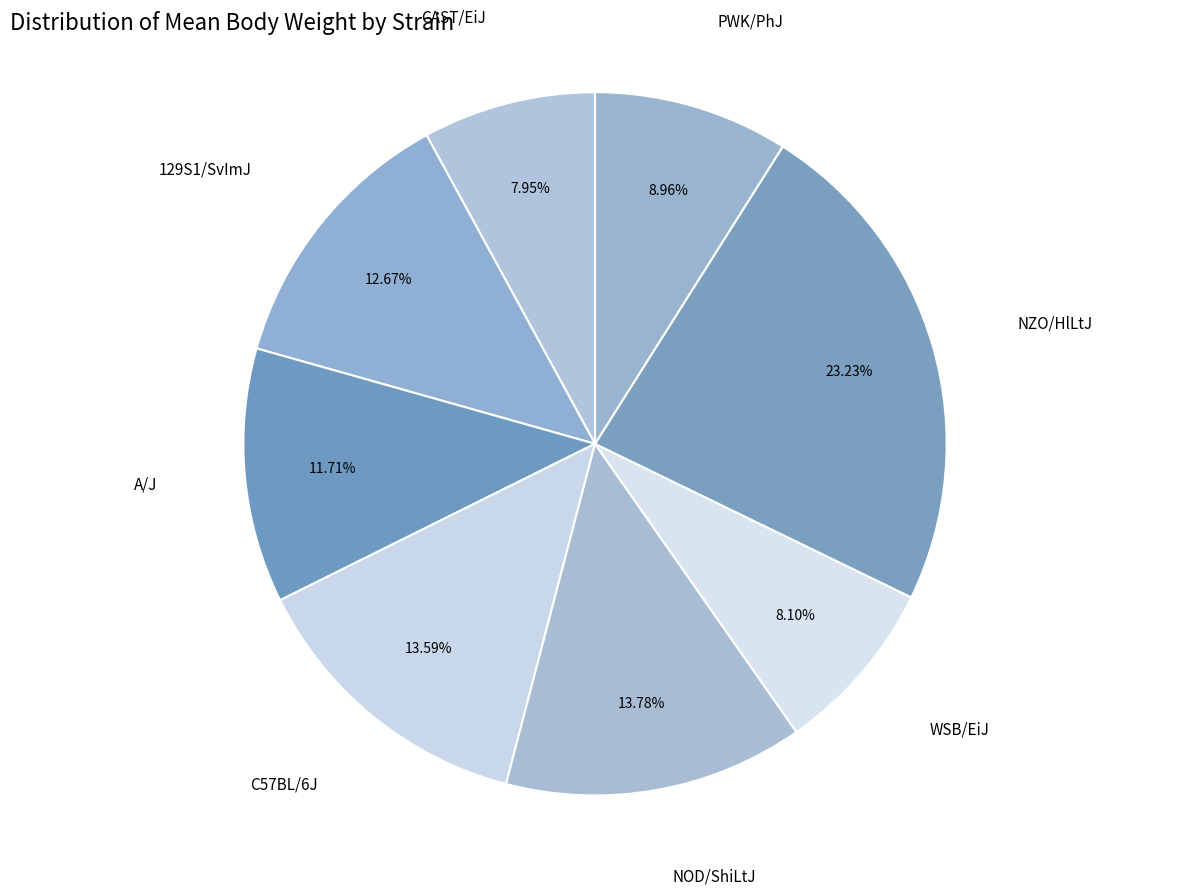

How many slices are in this pie chart?

8